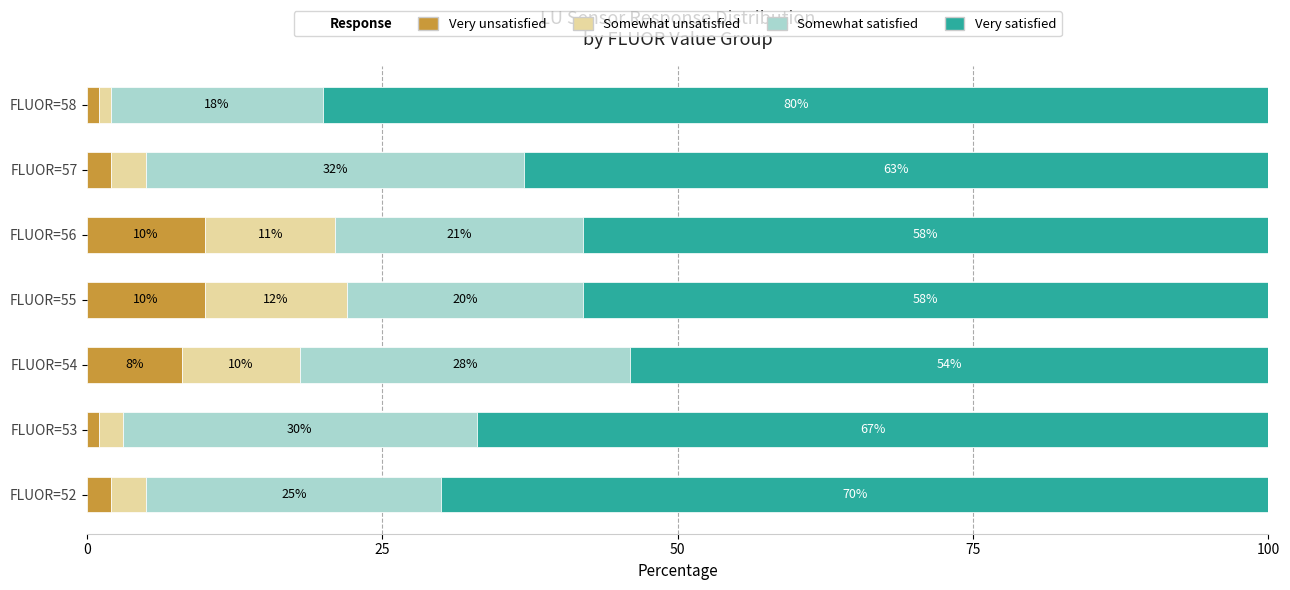

How many Very unsatisfied values are between 1 and 10?

7